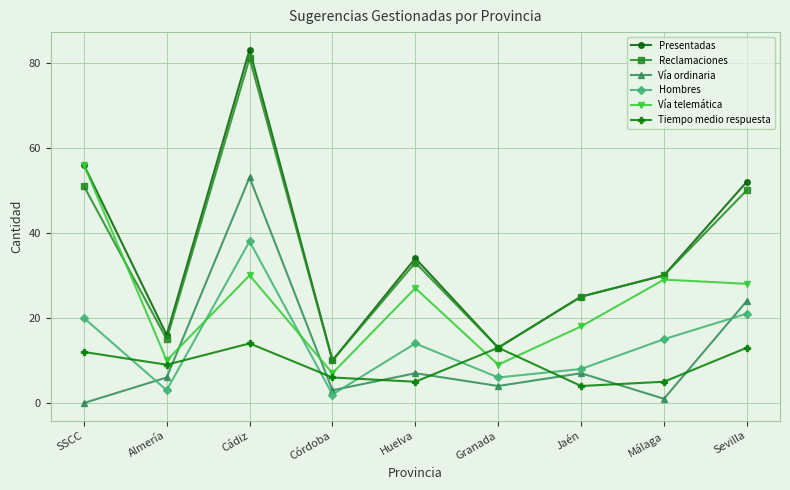

How many data points does each series have?

9